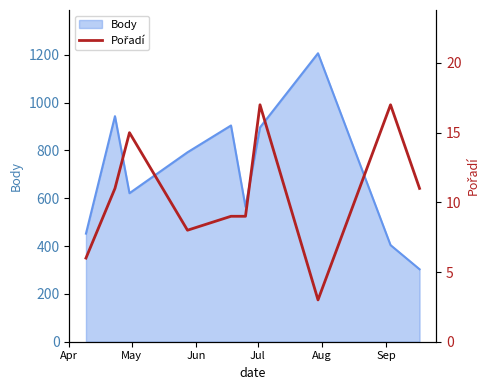

Reading left to right, what are all the values shown in this chart?

6	11	15	8	9	9	17	3	17	11